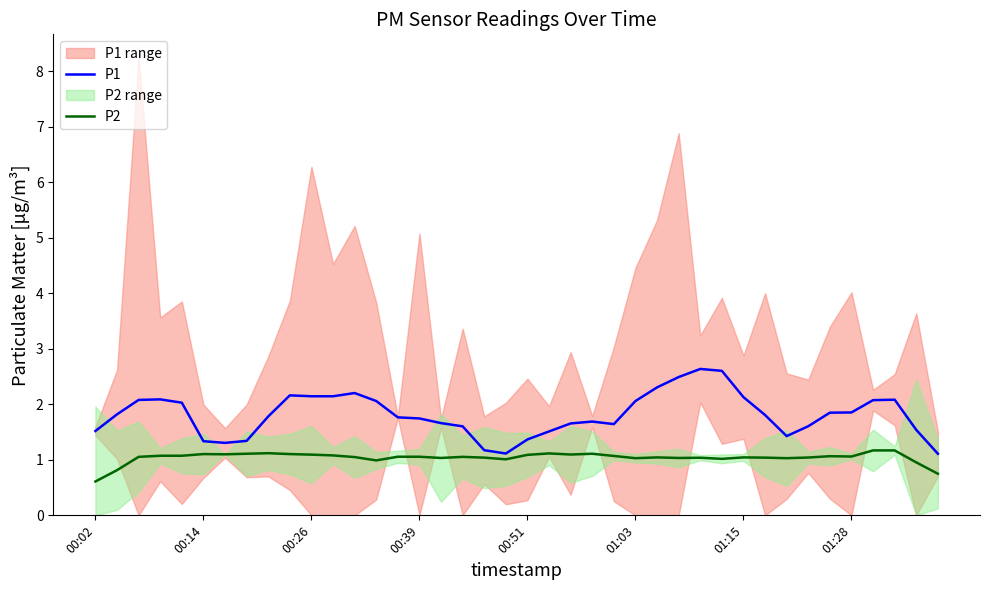

What is the difference between the maximum and minimum values in the P1 series?

1.5